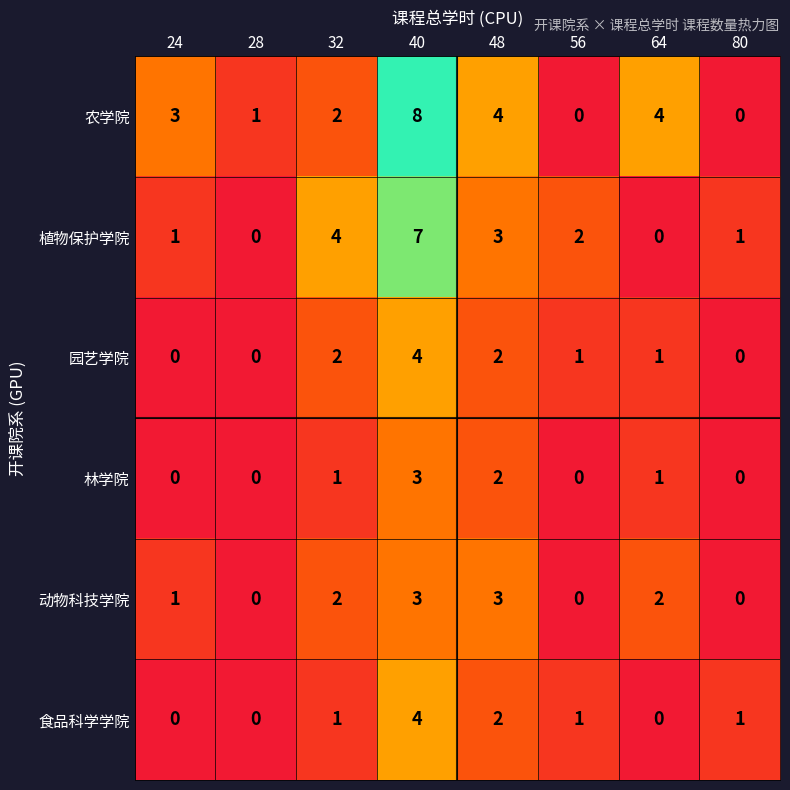

At which label does 林学院 reach its peak?

40